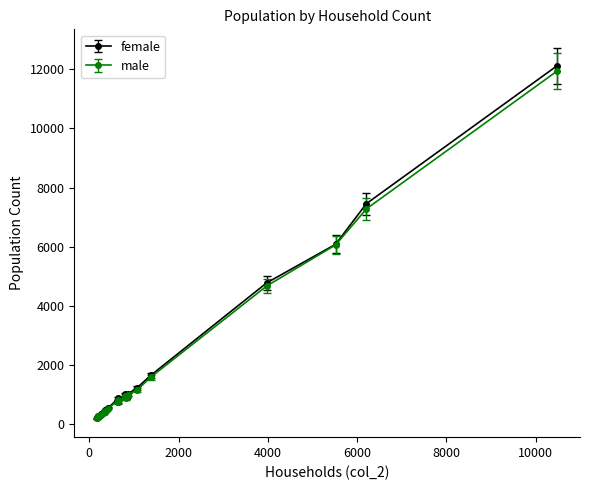

Which series has the widest spread of values?

female